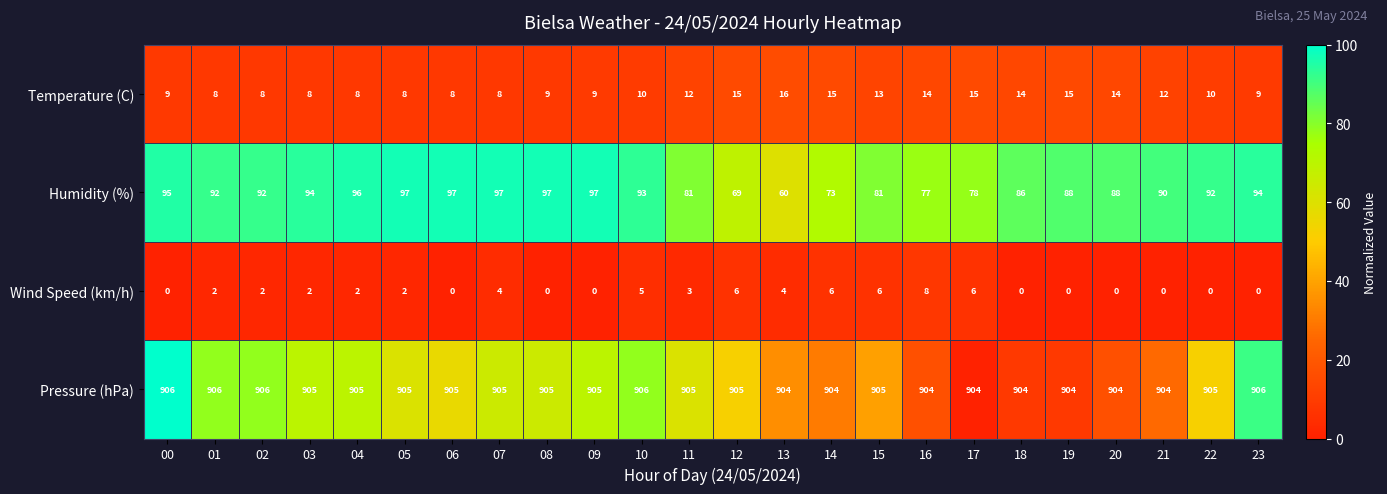

Which series has the largest total across all categories?

Pressure (hPa)